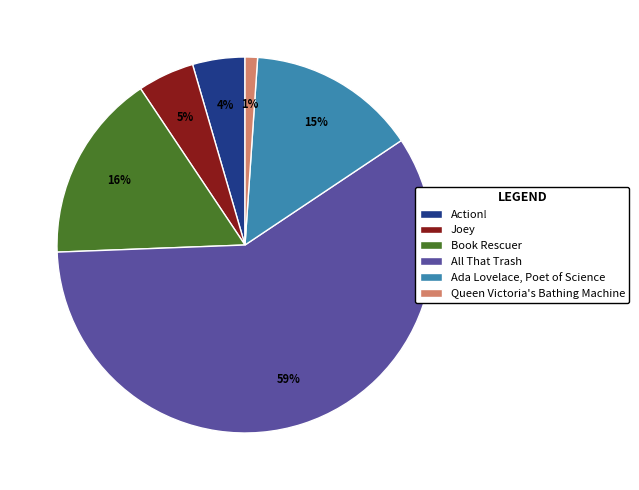

Rank the categories by value from lowest to highest.

Queen Victoria's Bathing Machine, Action!, Joey, Ada Lovelace, Poet of Science, Book Rescuer, All That Trash